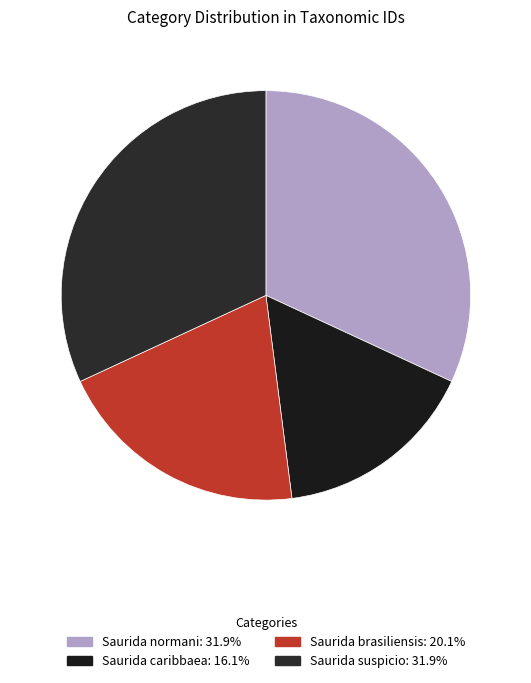

How many segments does this pie chart have?

4